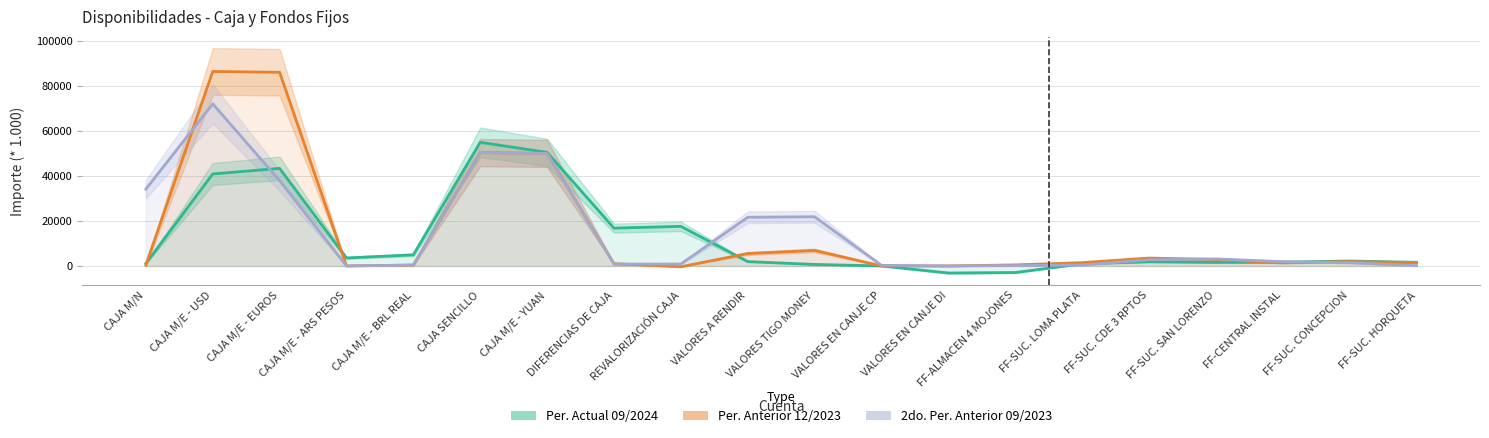

What is the difference between the second highest and second lowest values in the Per. Anterior 12/2023 series?

86066.1